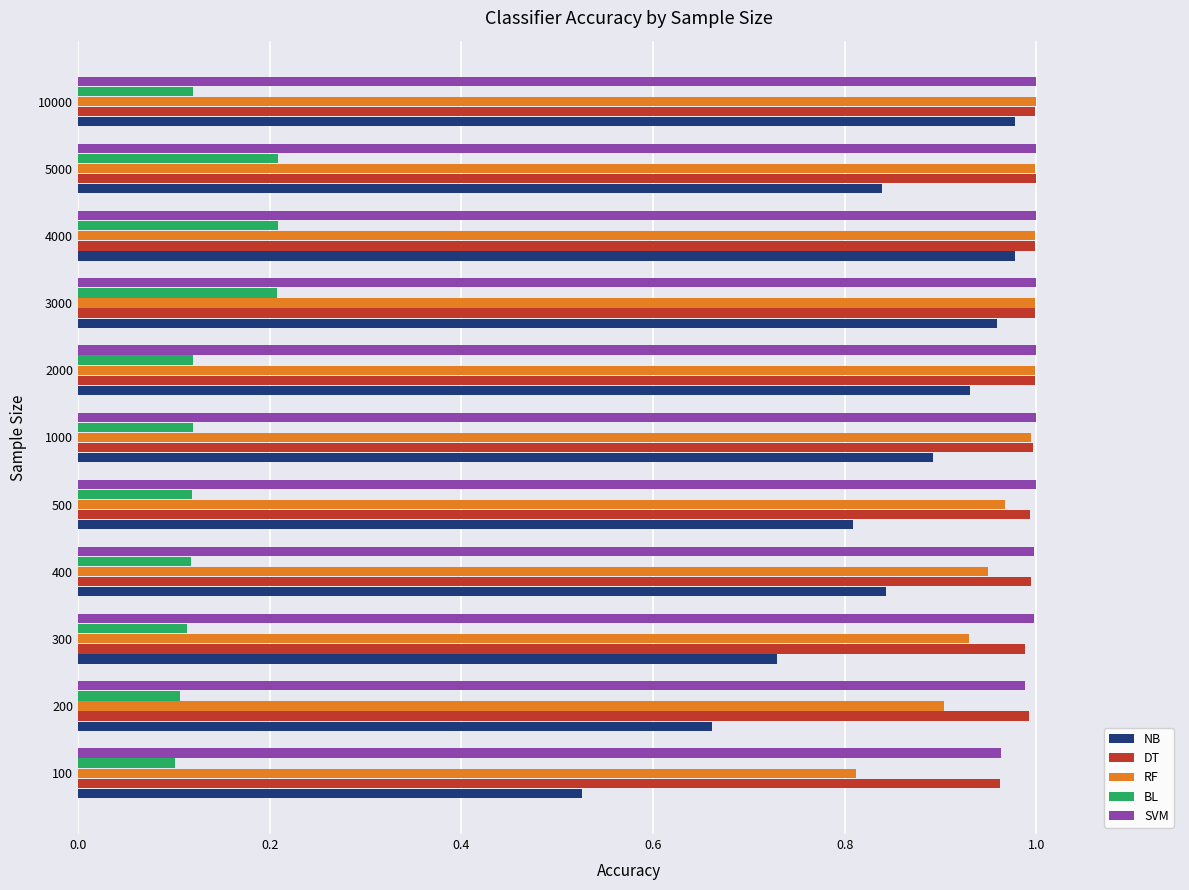

Which series has the widest spread of values?

NB